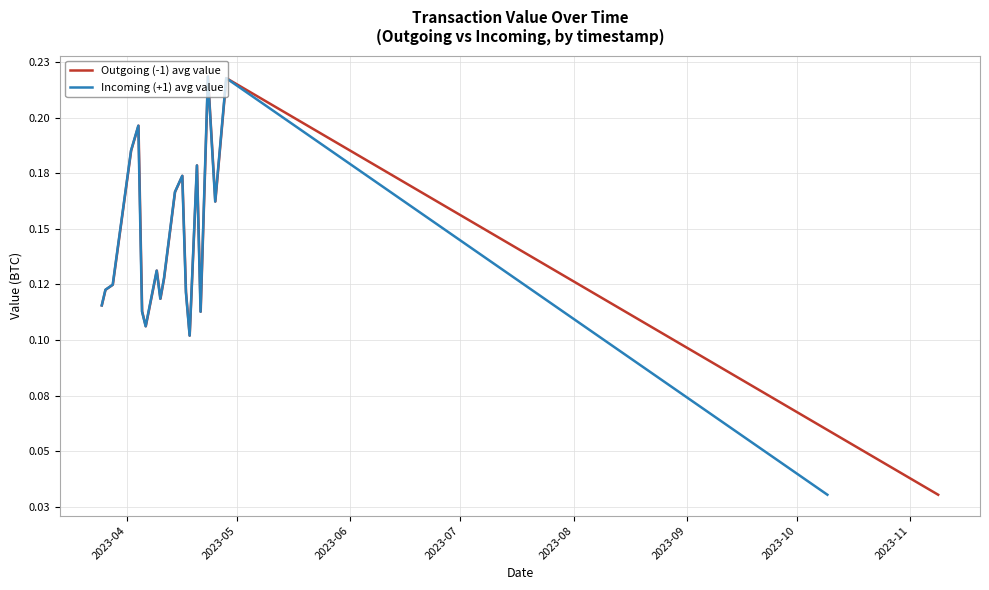

In Outgoing (-1) avg value, how many points are lower than both neighbors (excluding endpoints)?

5